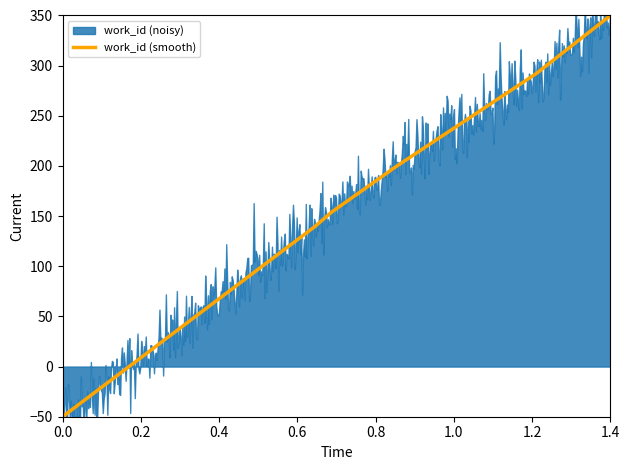

The work_id (smooth) series shows -50.0 at 0.0. True or false?

True